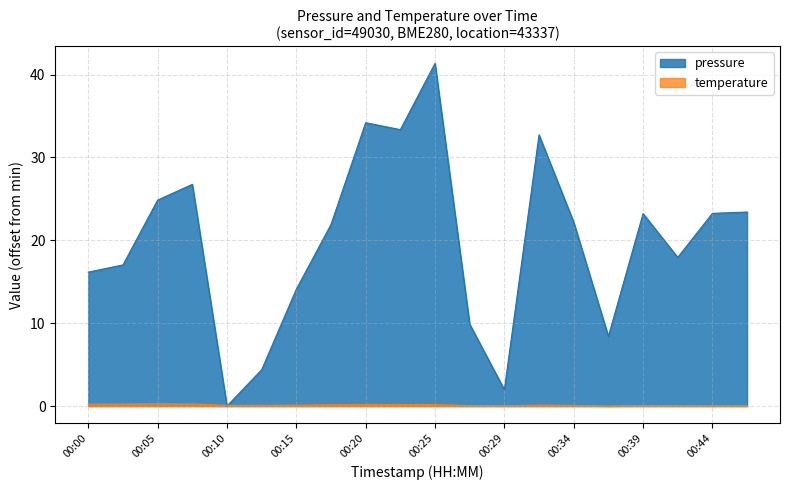

Count the number of categories in the chart.

20